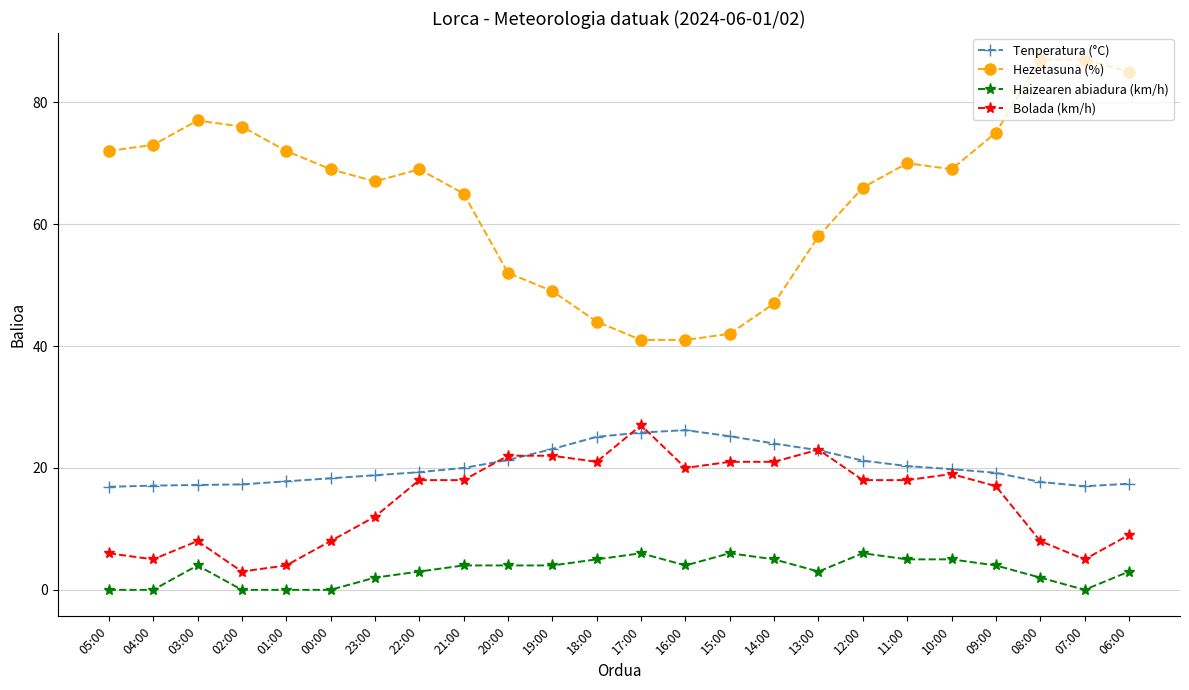

True or false: Hezetasuna (%) has a value of 27.0 at 09:00.

False